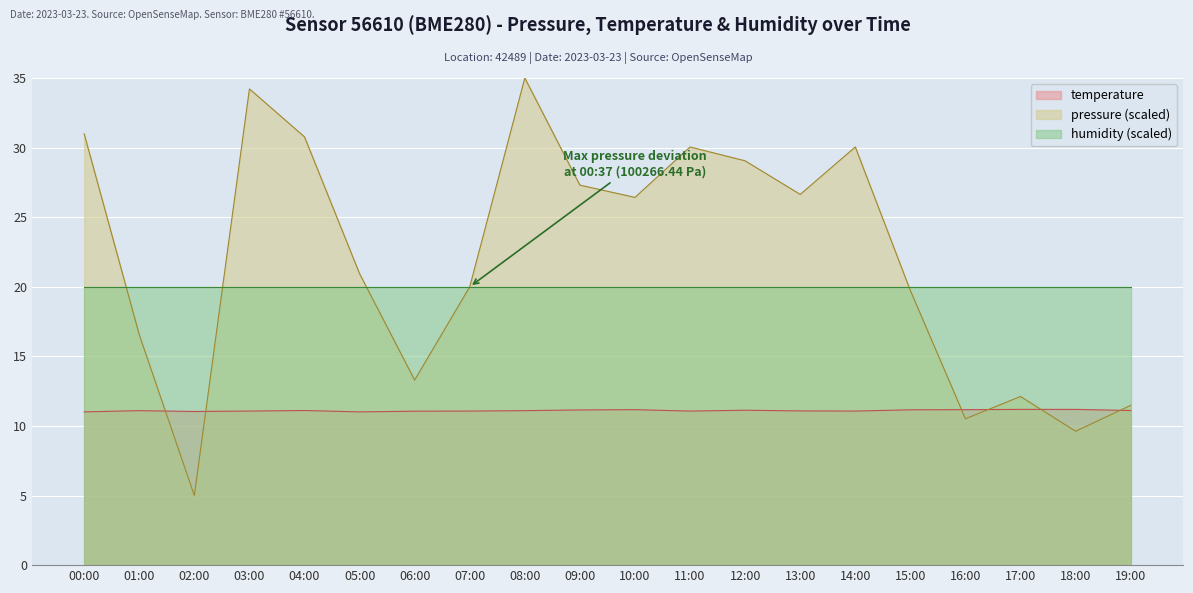

Between 12:00 and 08:00, which is larger?

08:00